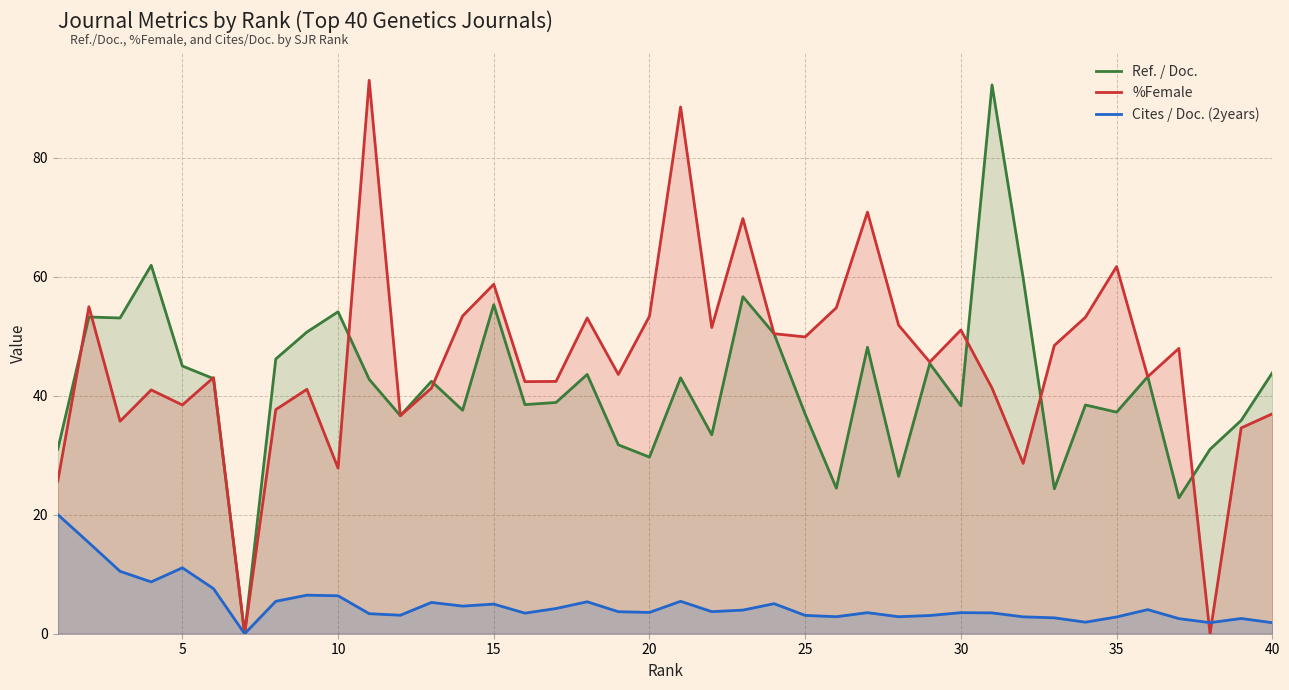

What is the greatest value displayed?

93.0